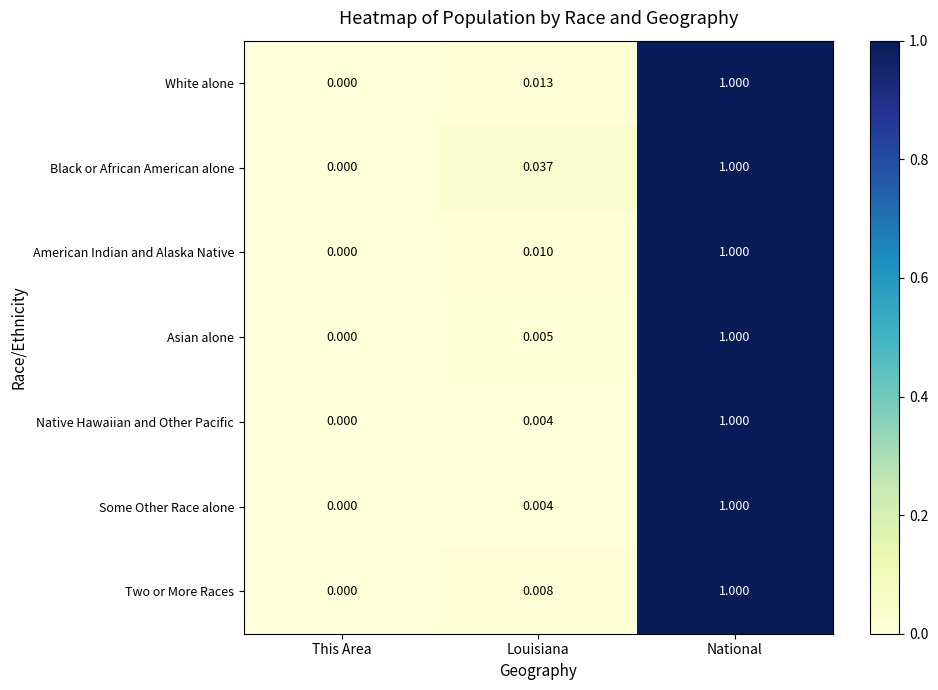

At which category does the chart reach its minimum across all series?

This Area